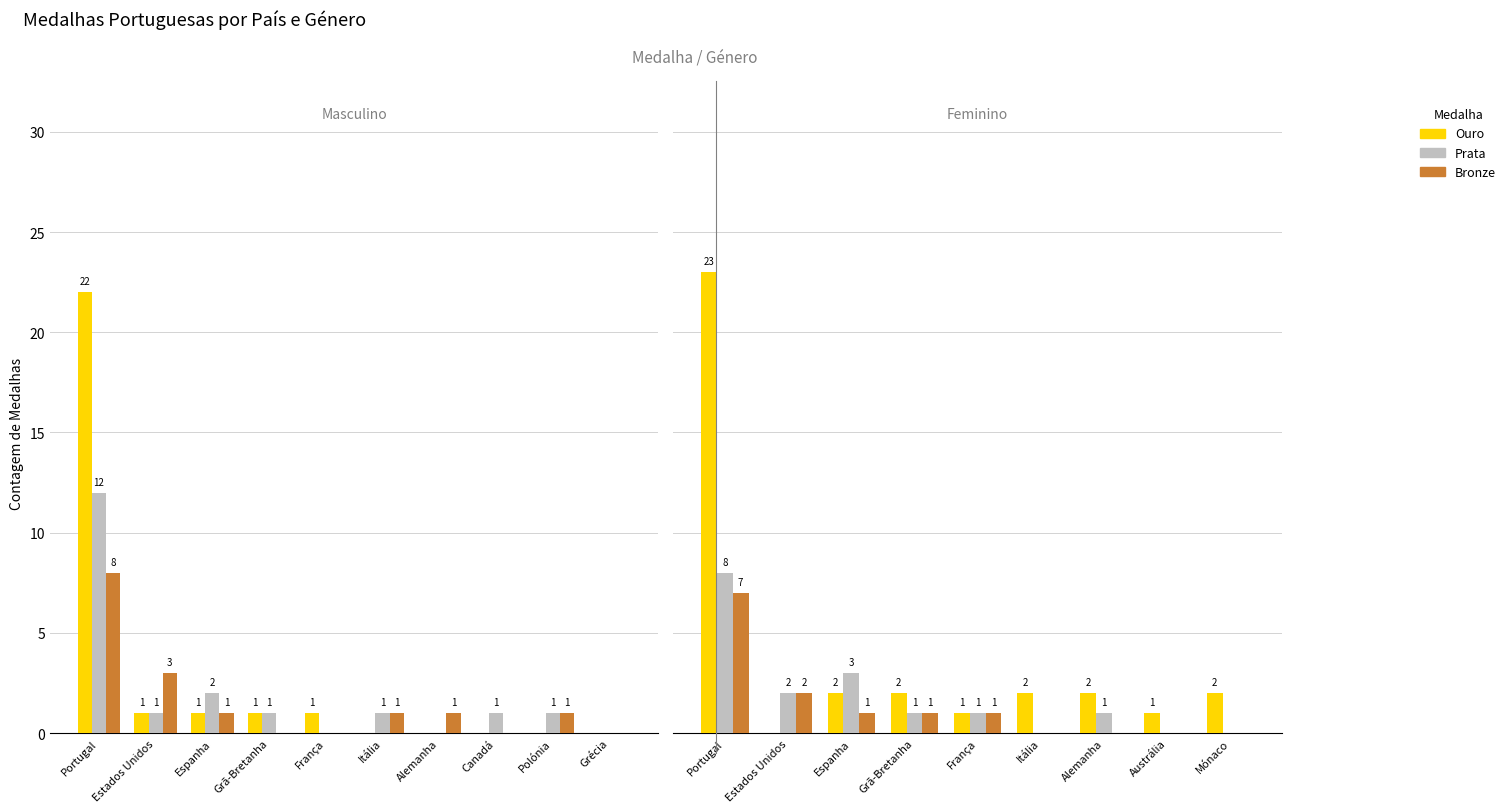

At which label is Prata closest to 4?

Espanha